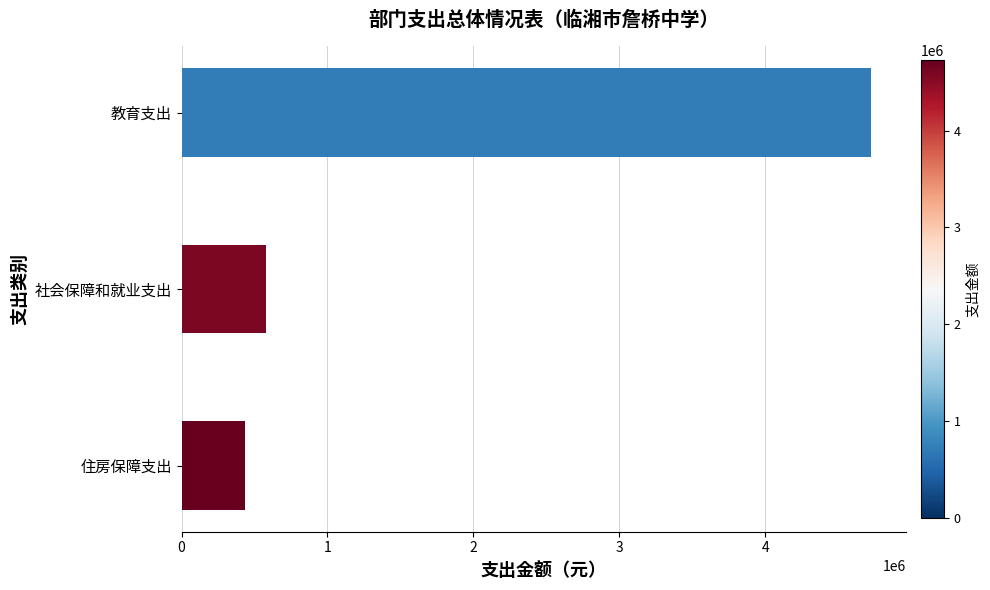

How many values exceed 579882?

2